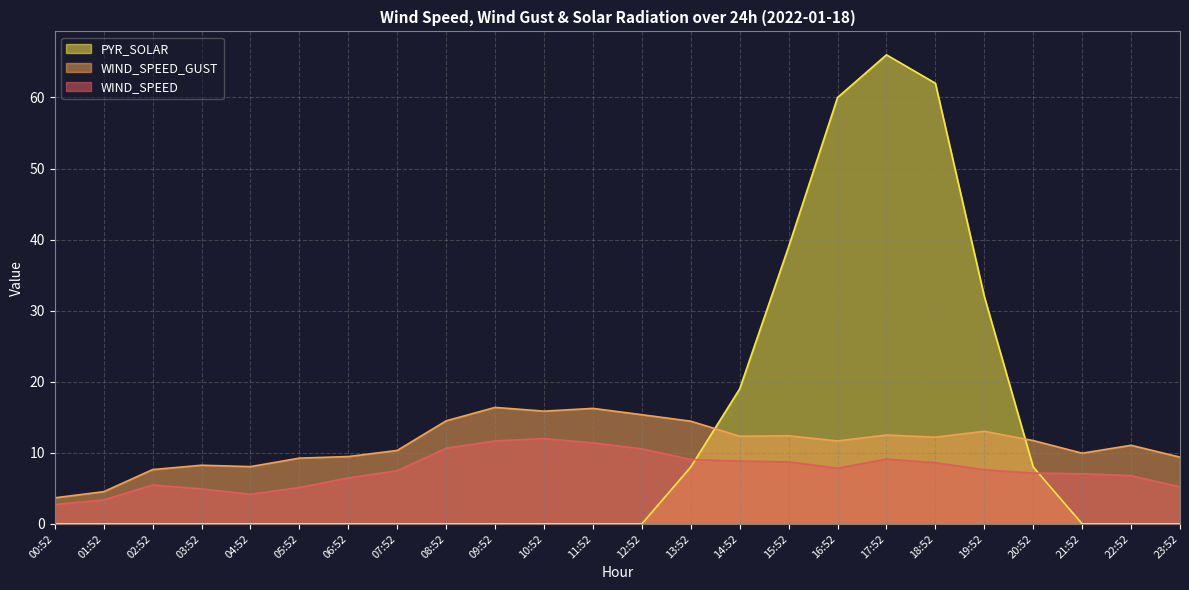

How many data points in WIND_SPEED are less than 7?

9